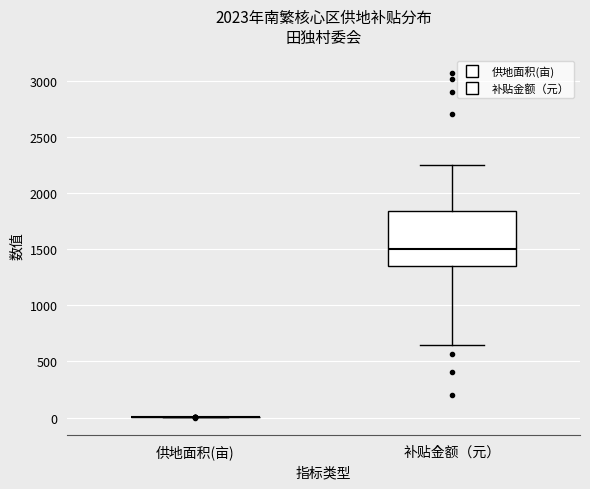

Where does the median line of the box for 补贴金额（元） sit on the y-axis? The values are not printed on the chart, so give them approximately, as read against the axis.

1500